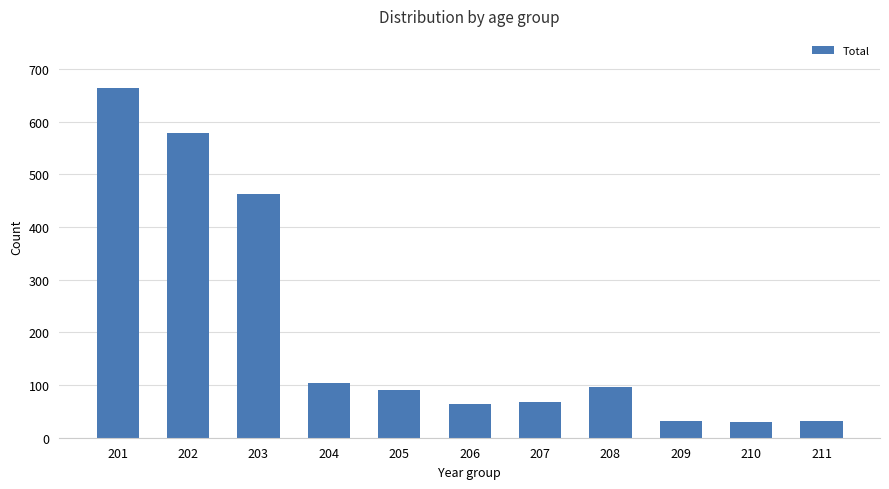

What is the sum of the values at 210 and 205?

120